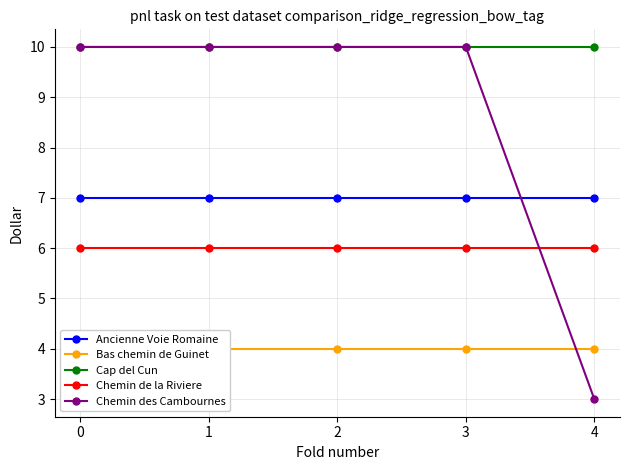

Which series has the largest total across all categories?

Cap del Cun